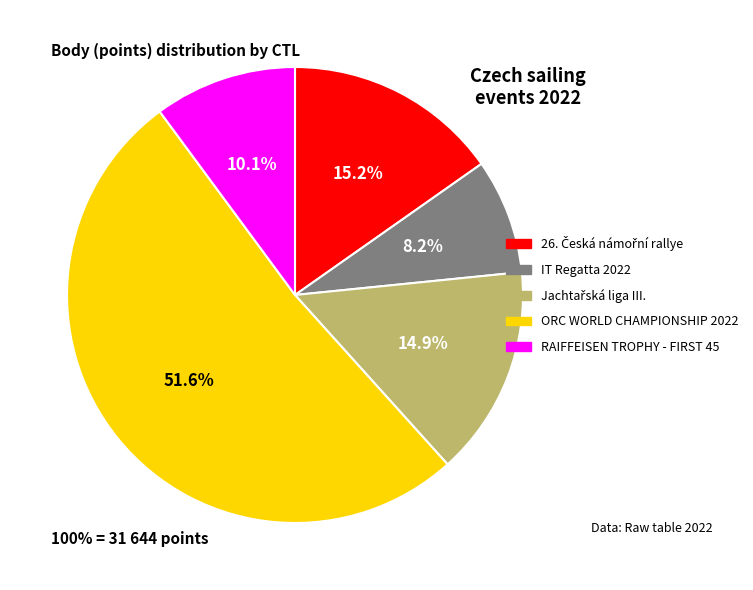

Is there a majority slice in this chart?

Yes